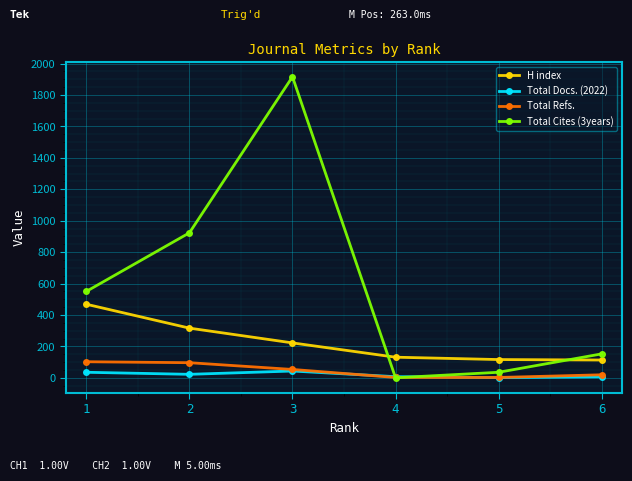

The value of H index at 5 is 199. True or false?

False